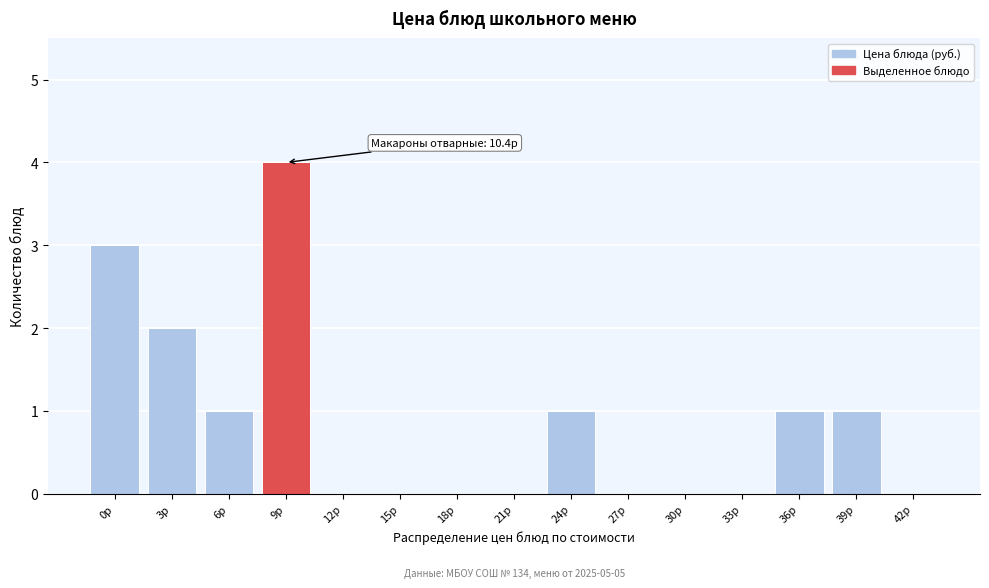

Reading left to right, extract all data points from this chart.

0р=3	3р=2	6р=1	9р=4	12р=0	15р=0	18р=0	21р=0	24р=1	27р=0	30р=0	33р=0	36р=1	39р=1	42р=0